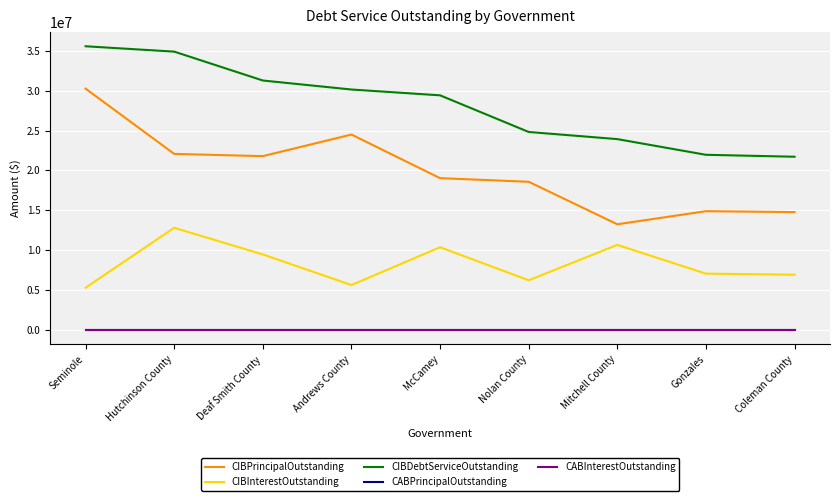

Reading left to right, extract all data points from this chart.

CIBPrincipalOutstanding: Seminole=30255000.0	Hutchinson County=22075000.0	Deaf Smith County=21795000.0	Andrews County=24500000.0	McCamey=19035000.0	Nolan County=18582000.0	Mitchell County=13255000.0	Gonzales=14895375.3	Coleman County=14783000.0
CIBInterestOutstanding: Seminole=5307966.2	Hutchinson County=12816757.4	Deaf Smith County=9477475.0	Andrews County=5643700.0	McCamey=10379522.0	Nolan County=6240635.5	Mitchell County=10672856.3	Gonzales=7068065.4	Coleman County=6936334.5
CIBDebtServiceOutstanding: Seminole=35562966.2	Hutchinson County=34891757.4	Deaf Smith County=31272475.0	Andrews County=30143700.0	McCamey=29414522.0	Nolan County=24822635.5	Mitchell County=23927856.3	Gonzales=21963440.7	Coleman County=21719334.5
CABPrincipalOutstanding: Seminole=0.0	Hutchinson County=0.0	Deaf Smith County=0.0	Andrews County=0.0	McCamey=0.0	Nolan County=0.0	Mitchell County=0.0	Gonzales=0.0	Coleman County=0.0
CABInterestOutstanding: Seminole=0.0	Hutchinson County=0.0	Deaf Smith County=0.0	Andrews County=0.0	McCamey=0.0	Nolan County=0.0	Mitchell County=0.0	Gonzales=0.0	Coleman County=0.0